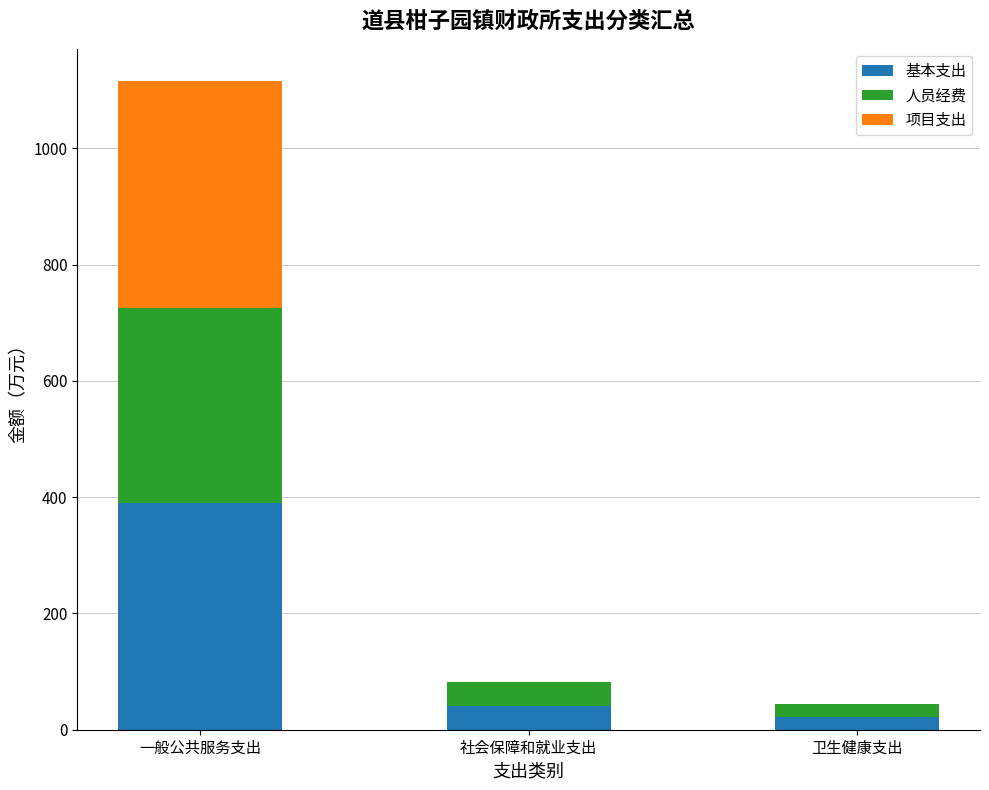

What is the maximum value for 基本支出?

390.3